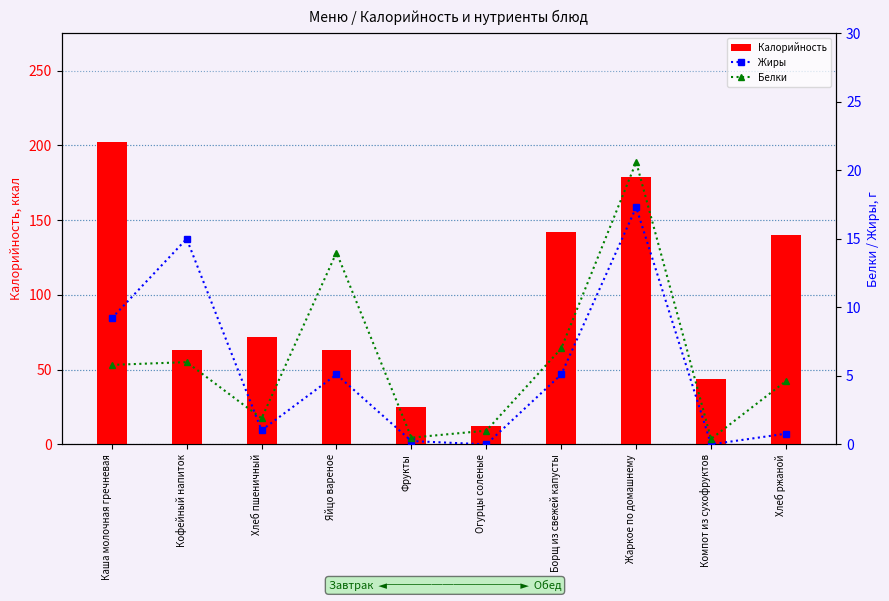

What is the value of the Белки bar at the 6th from the left?

1.0